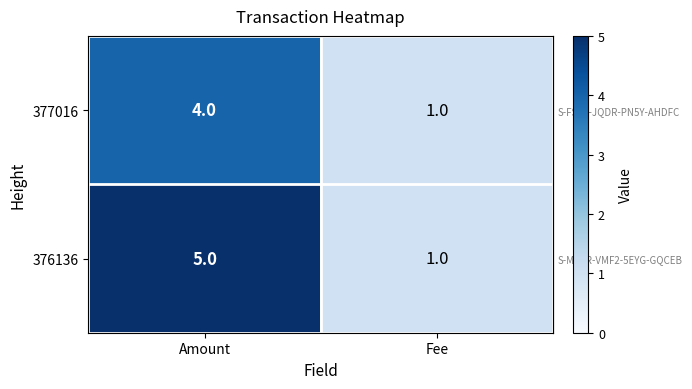

At which category does the chart reach its peak across all series?

Amount